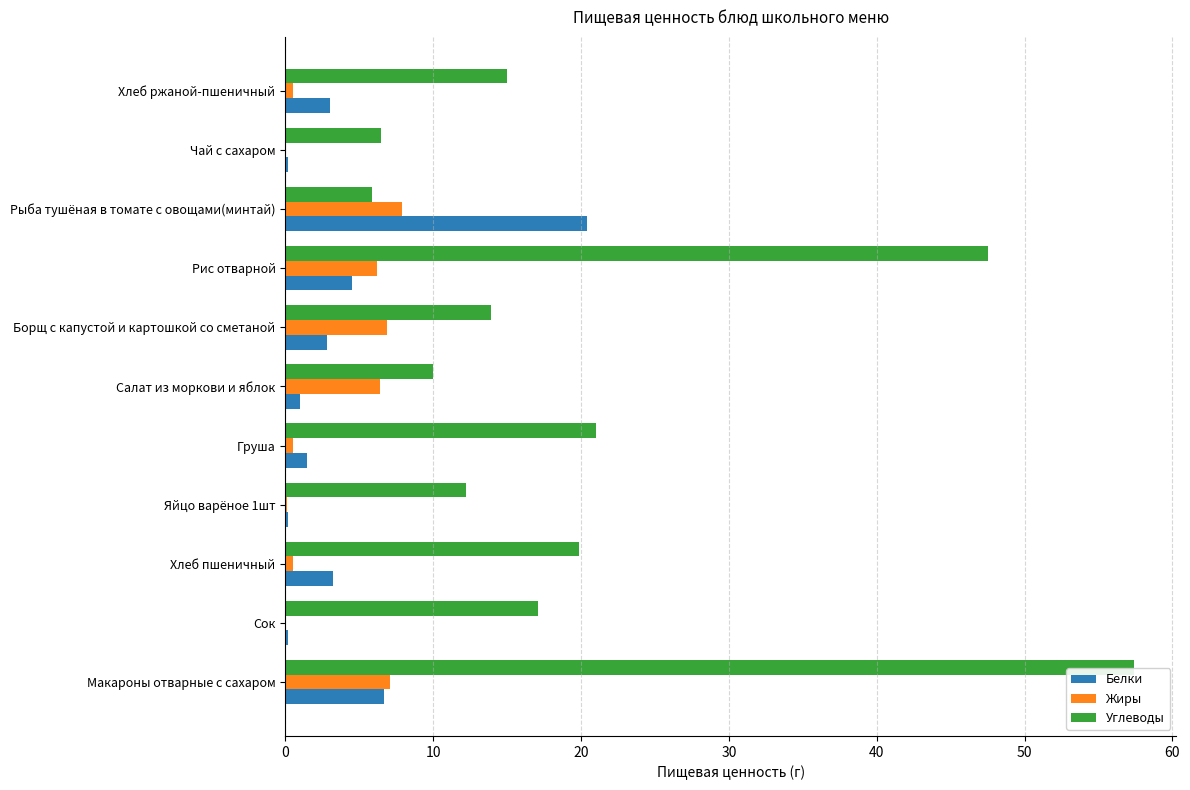

At which label is Углеводы closest to 31?

Груша